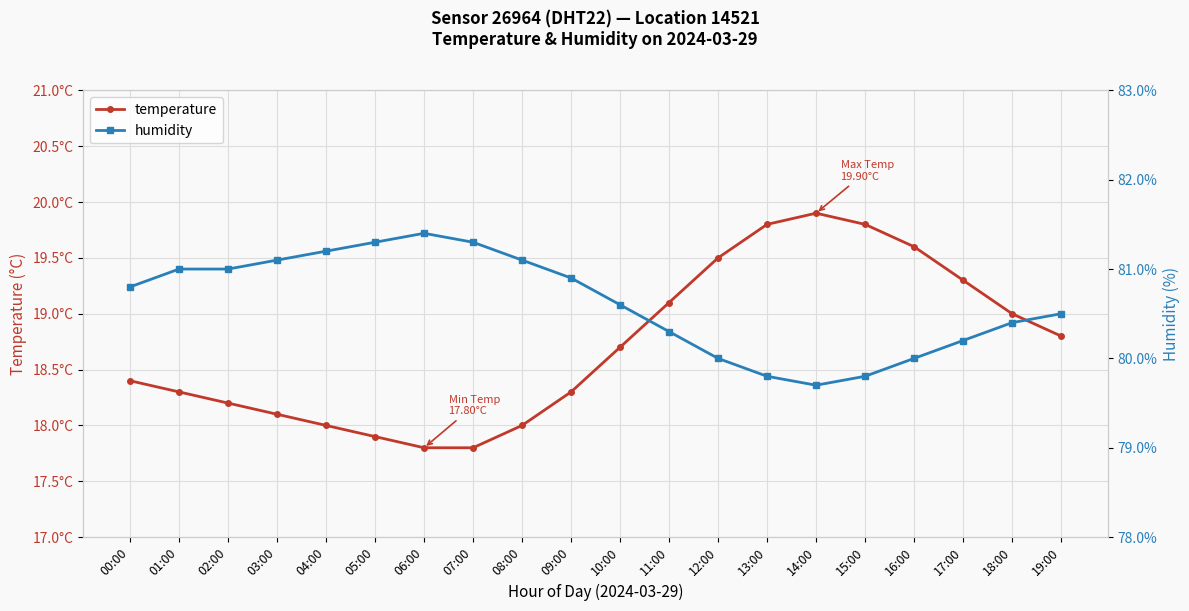

True or false: humidity has a value of 123.5 at 12:00.

False